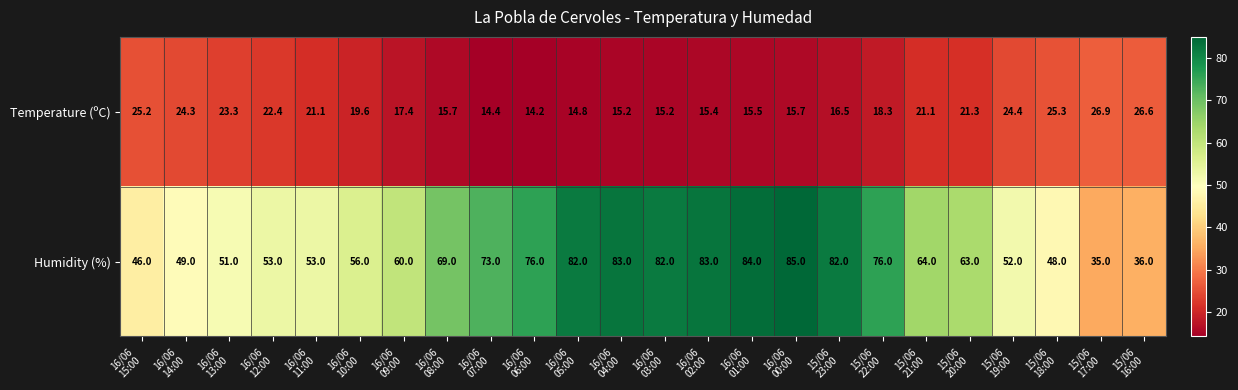

Count the number of categories in the chart.

24